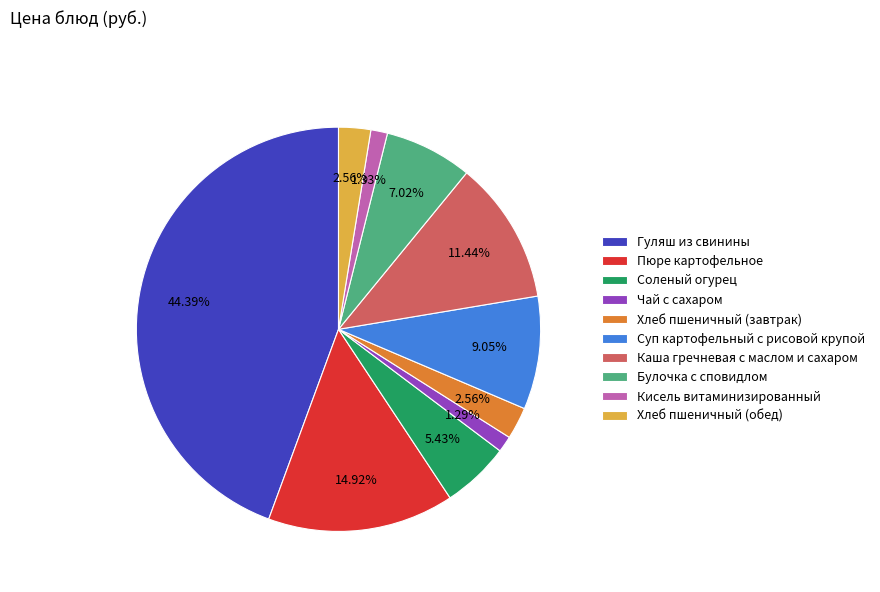

To the nearest percent, what is the average slice percentage?

10%